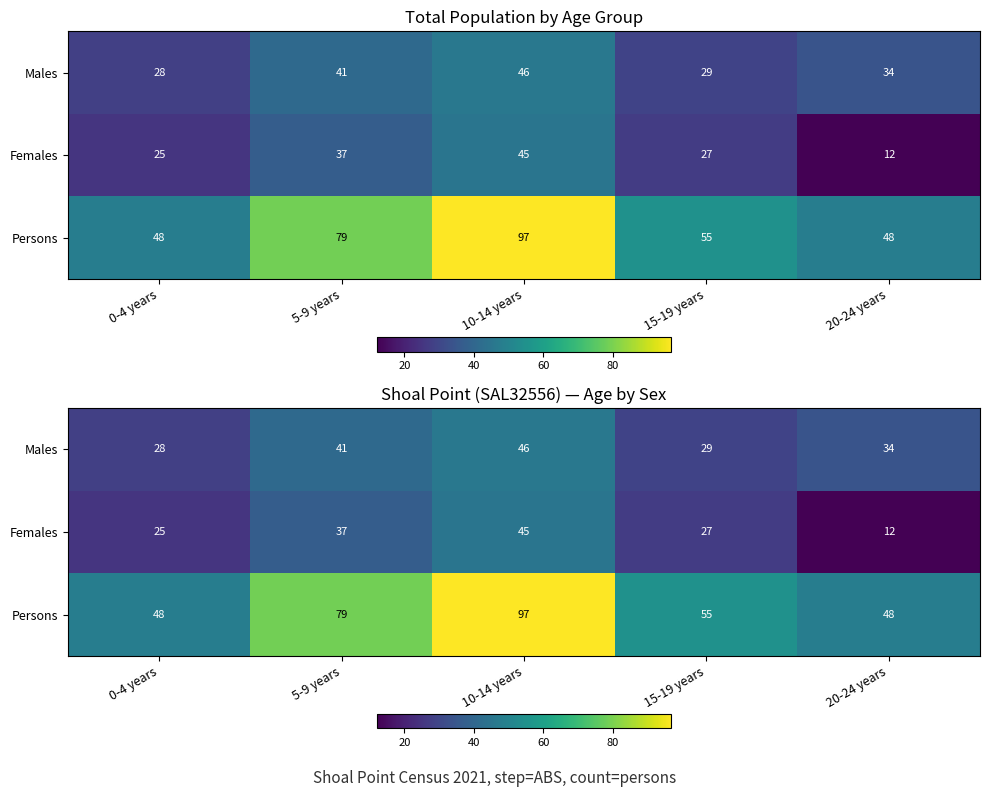

Which category has the highest value in the Males series?

10-14 years